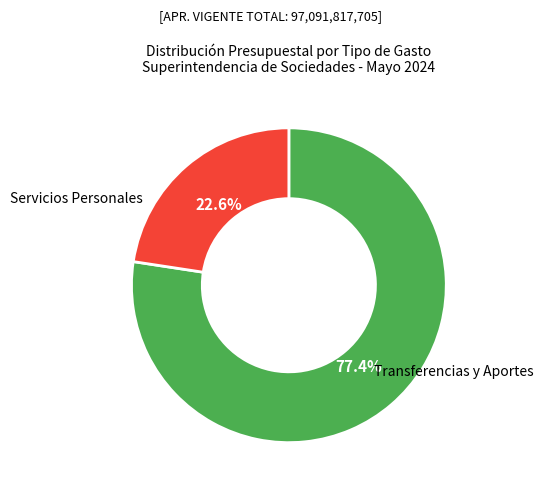

Is there any slice that represents more than half of the pie?

Yes